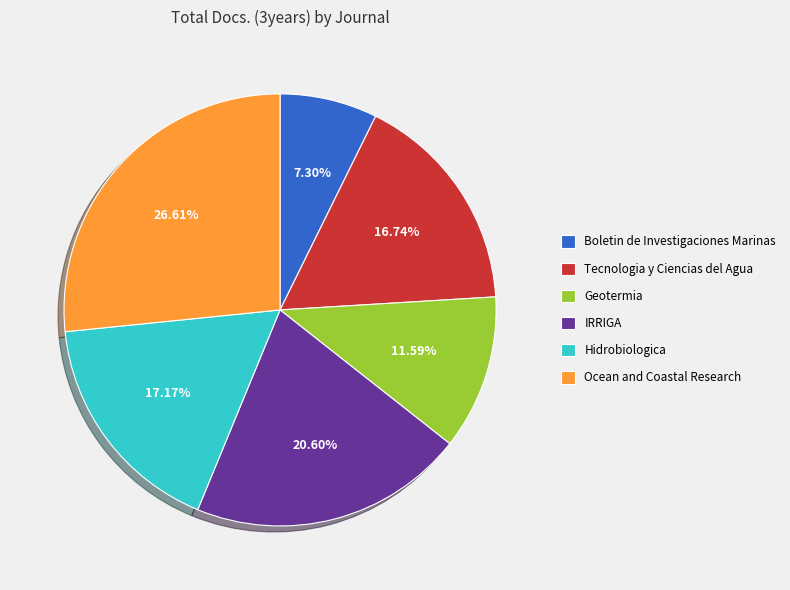

Which slice is the smallest?

Boletin de Investigaciones Marinas